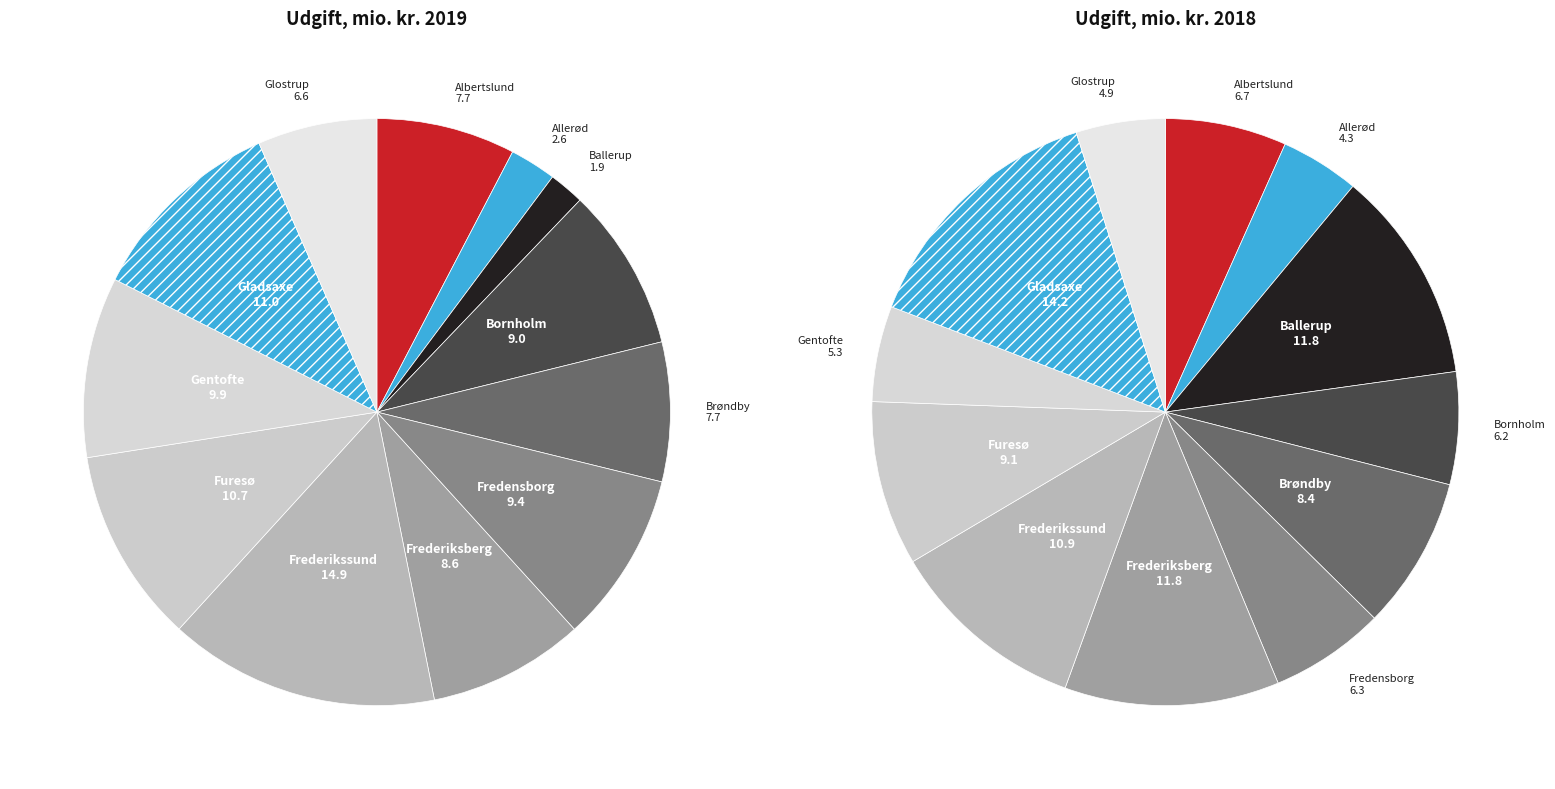

Which has a higher value, Furesø or Glostrup?

Furesø